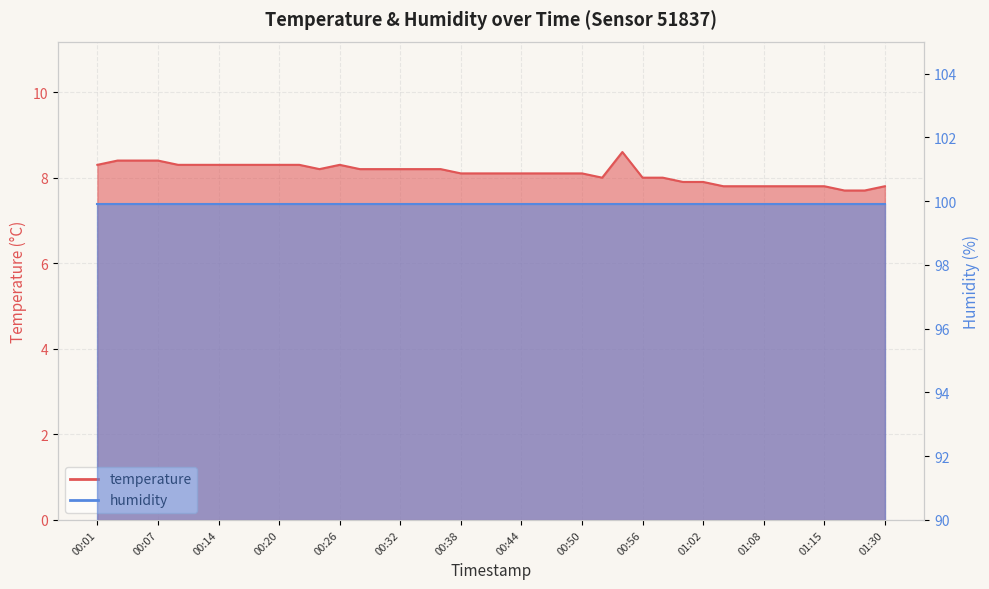

What is the difference between the values at 00:22 and 00:54?

0.3